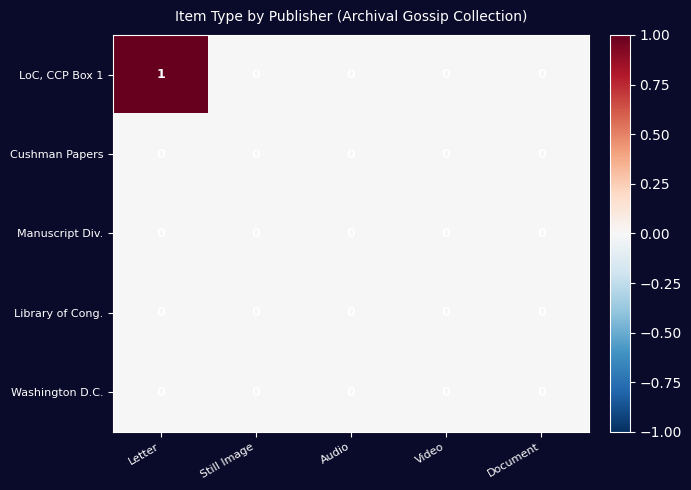

Is the value of LoC, CCP Box 1 at Letter greater than the value of Library of Cong. at Letter?

Yes